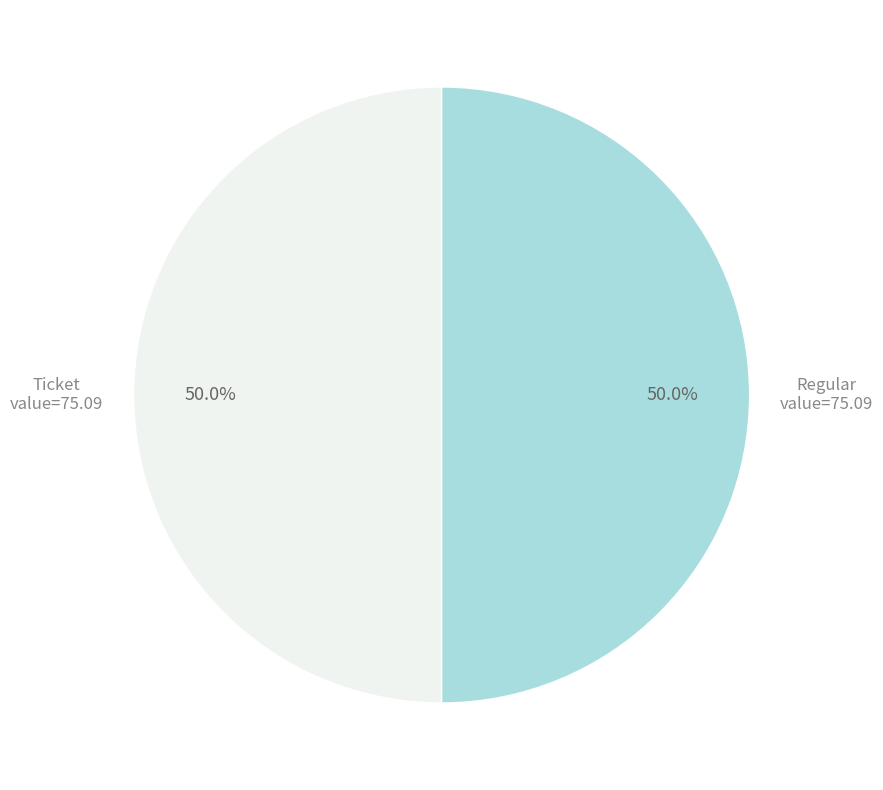

Which slice is the largest?

Regular (io_index=8)